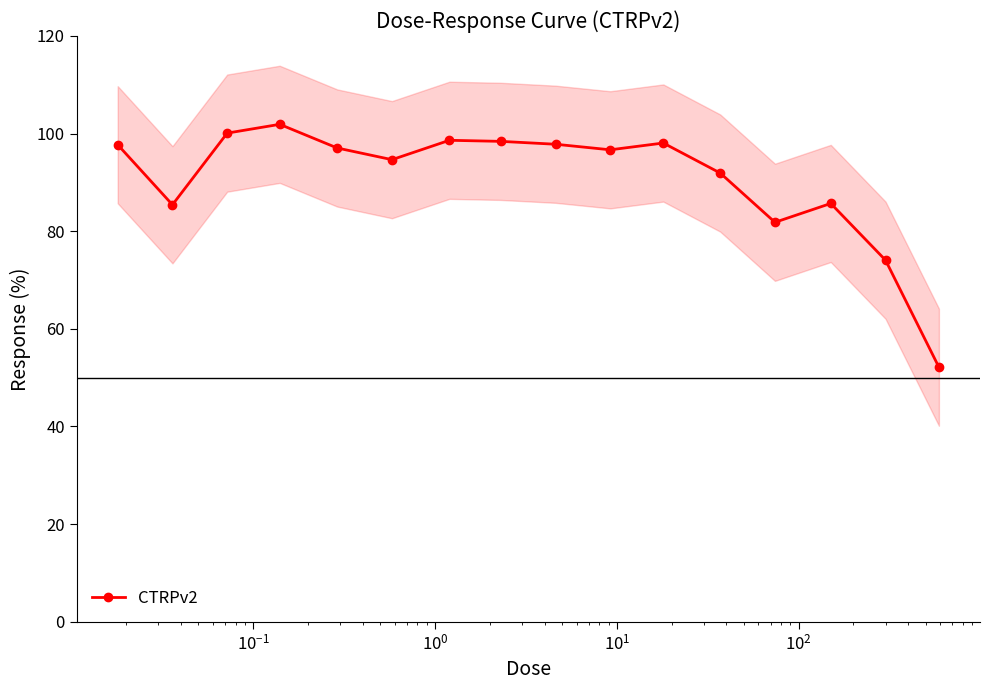

What is the sum of all values?

1452.1